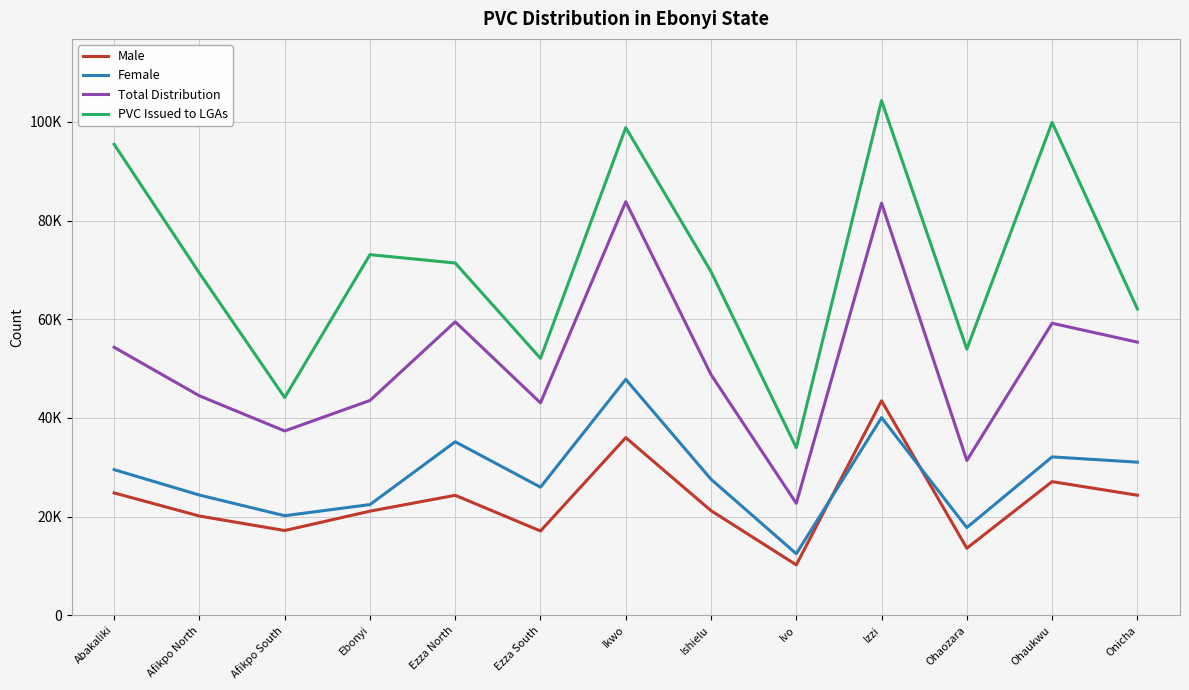

Is this an area chart (filled region under the line)?

No